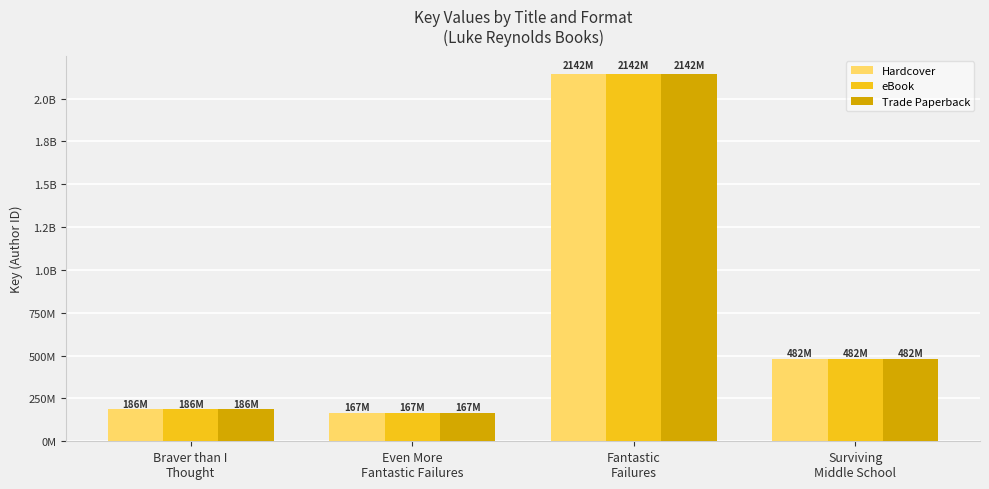

What are all the series names shown in the legend?

Hardcover, eBook, Trade Paperback